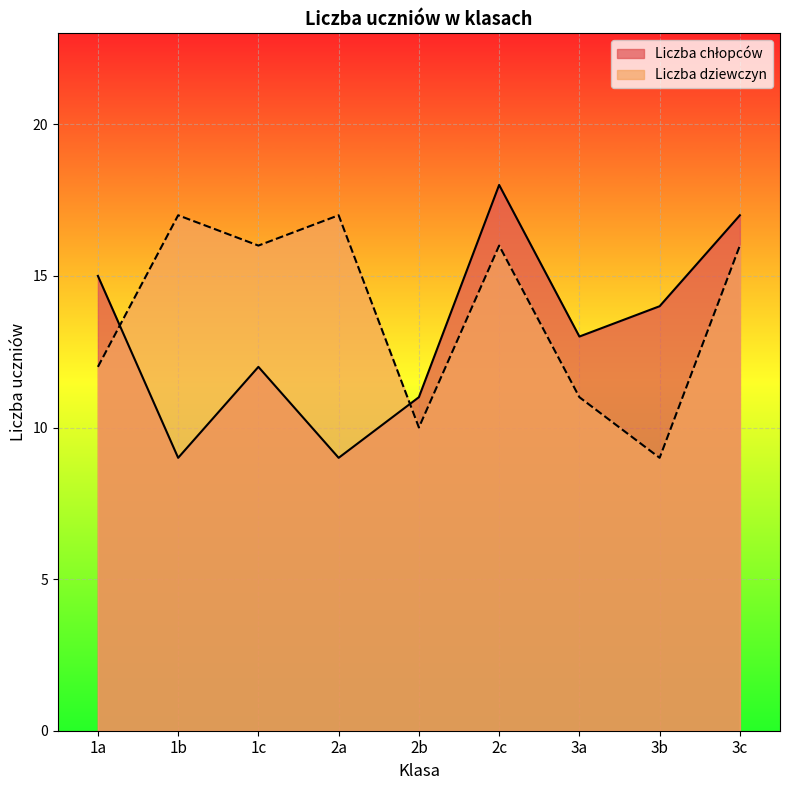

Where is the first local minimum for Liczba chłopców?

1b